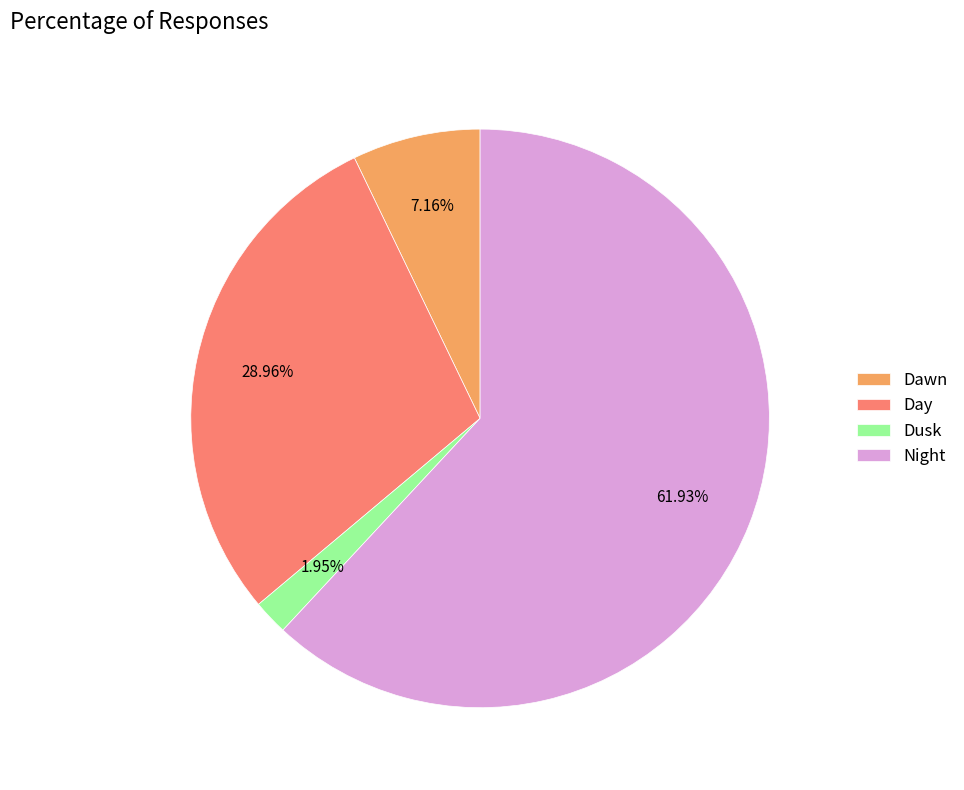

Combined, do Dawn and Dusk account for over 50%?

No